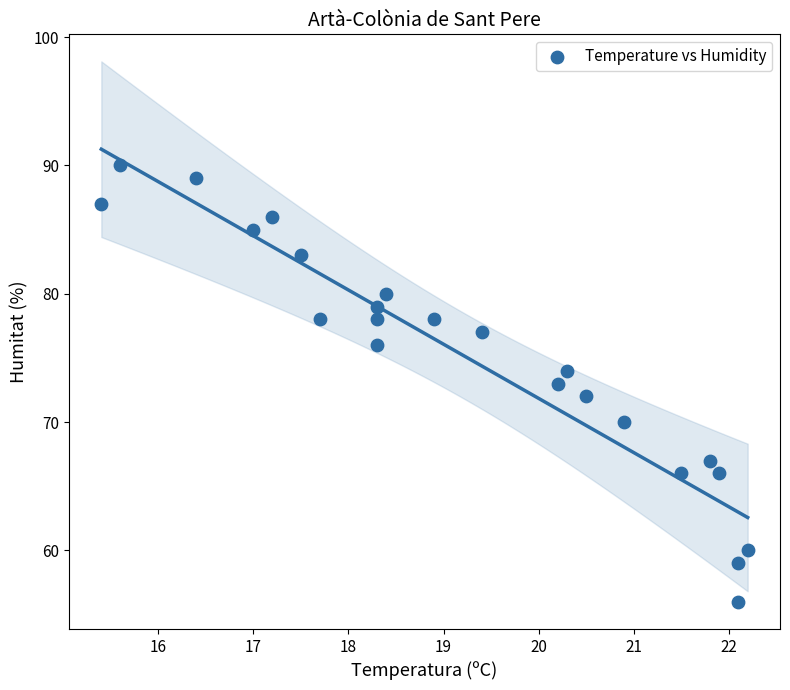

What is the range of Y values (max minus min)?

34